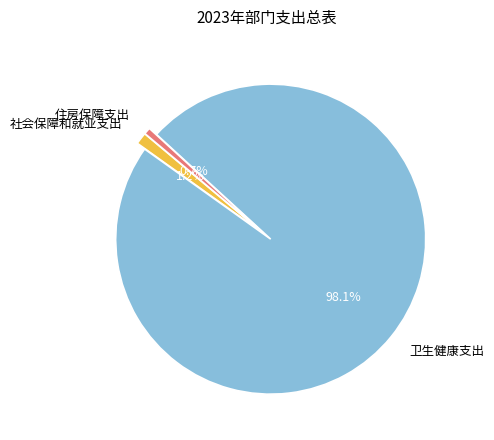

How much of the chart is everything except 卫生健康支出?

1.9%